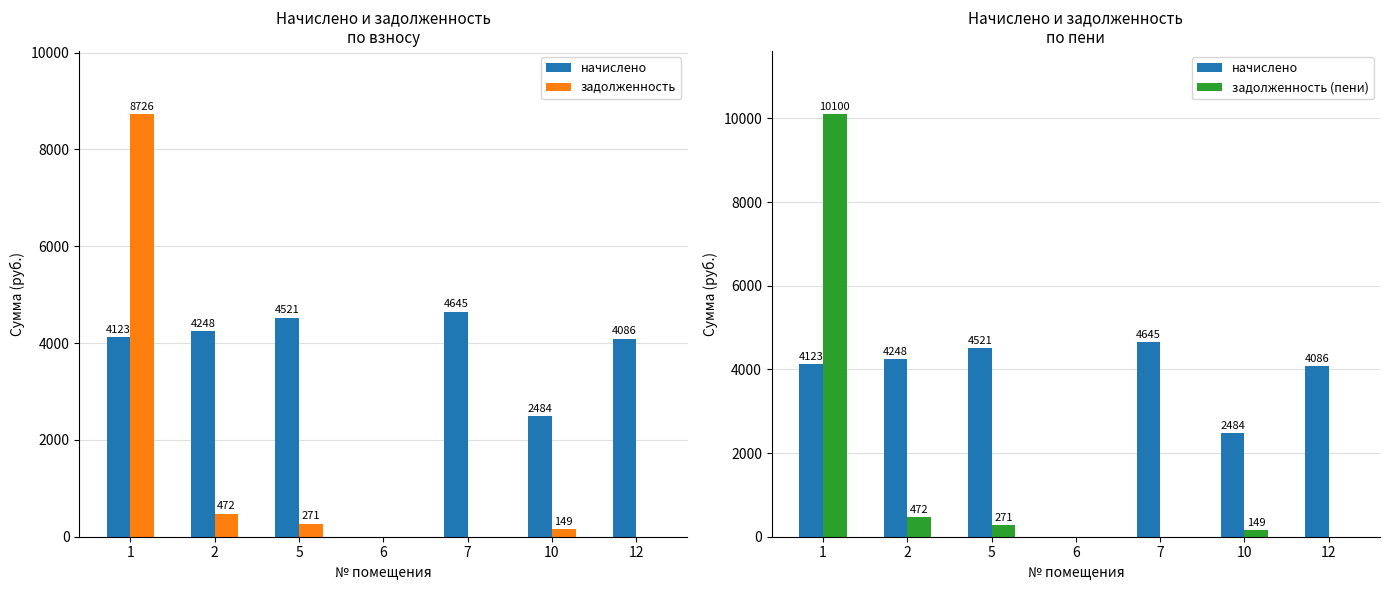

How many data points in задолженность are less than 149?

3